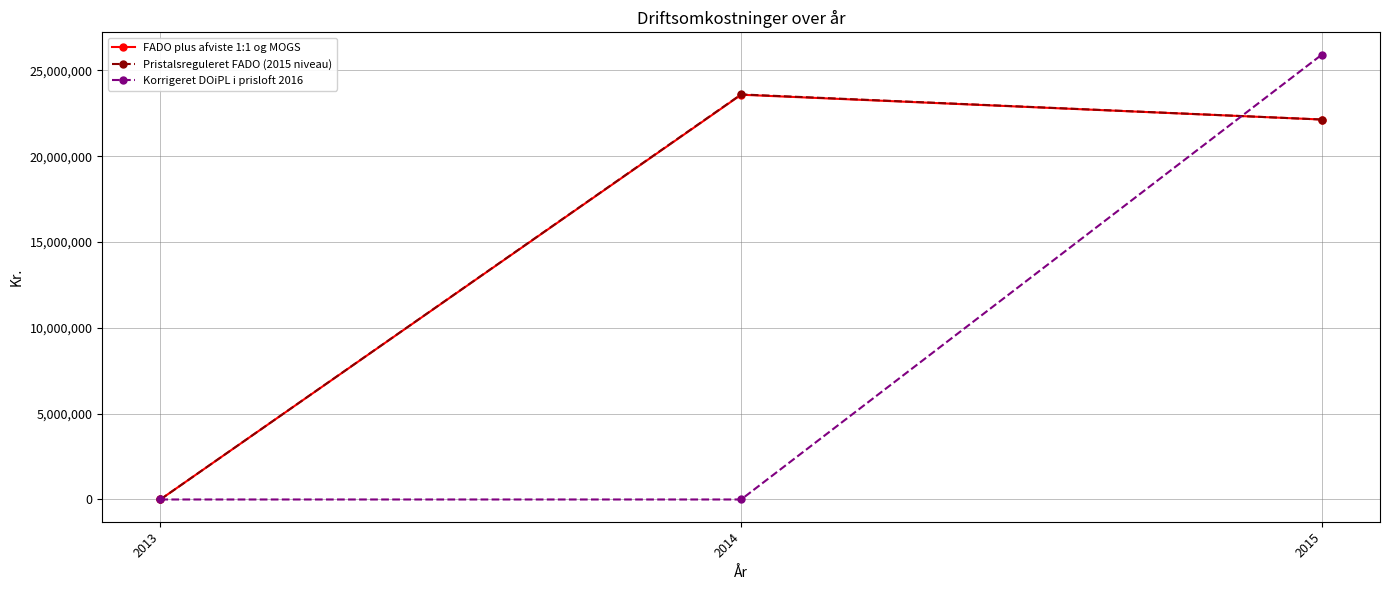

Reading right to left, what are all the values shown in this chart?

FADO plus afviste 1:1 og MOGS: 2015=22134133.0	2014=23579156.5	2013=0.0
Pristalsreguleret FADO (2015 niveau): 2015=22134133.0	2014=23598019.8	2013=0.0
Korrigeret DOiPL i prisloft 2016: 2015=25917469.8	2014=0.0	2013=0.0